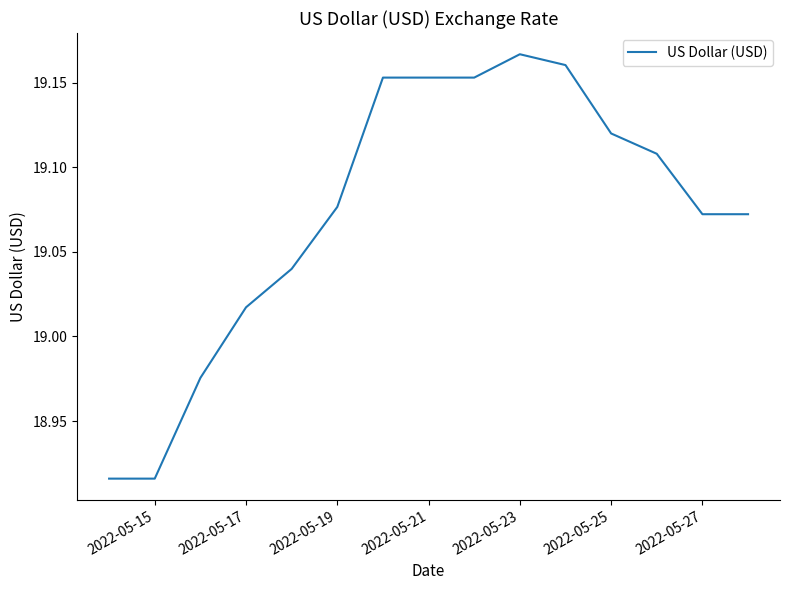

What is the difference between the maximum and minimum values?

0.3